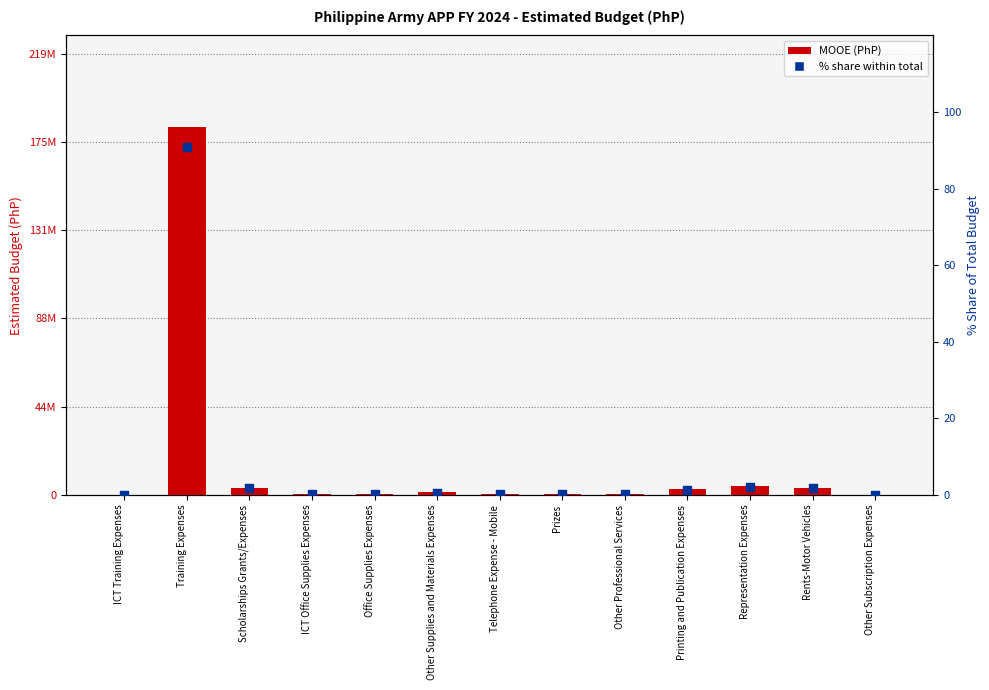

Which series has the largest total across all categories?

MOOE (PhP)